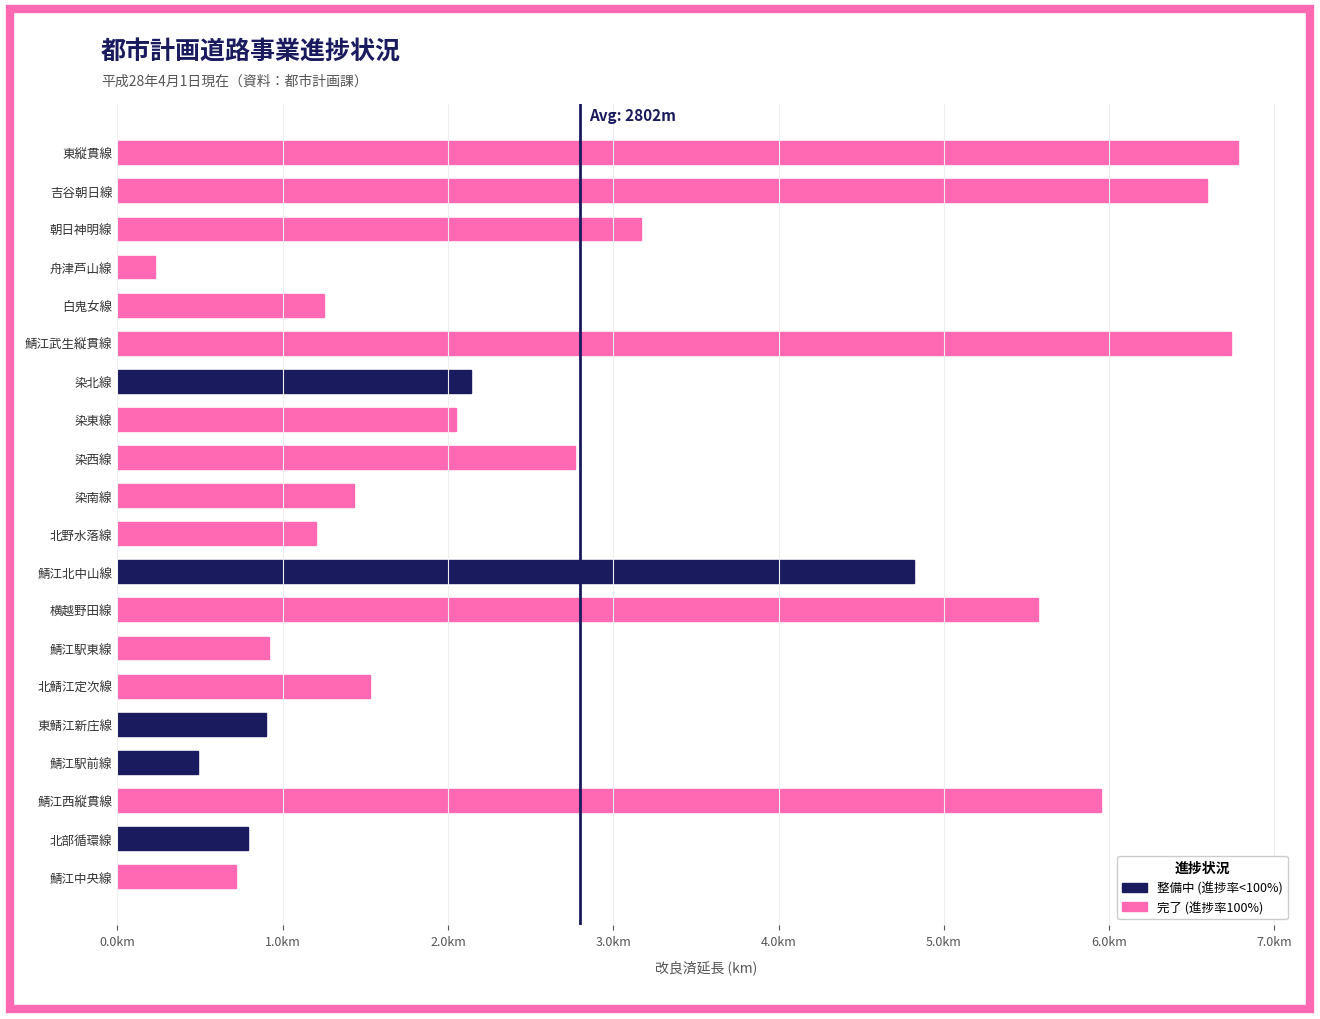

The value at 染東線 is 2050. True or false?

True